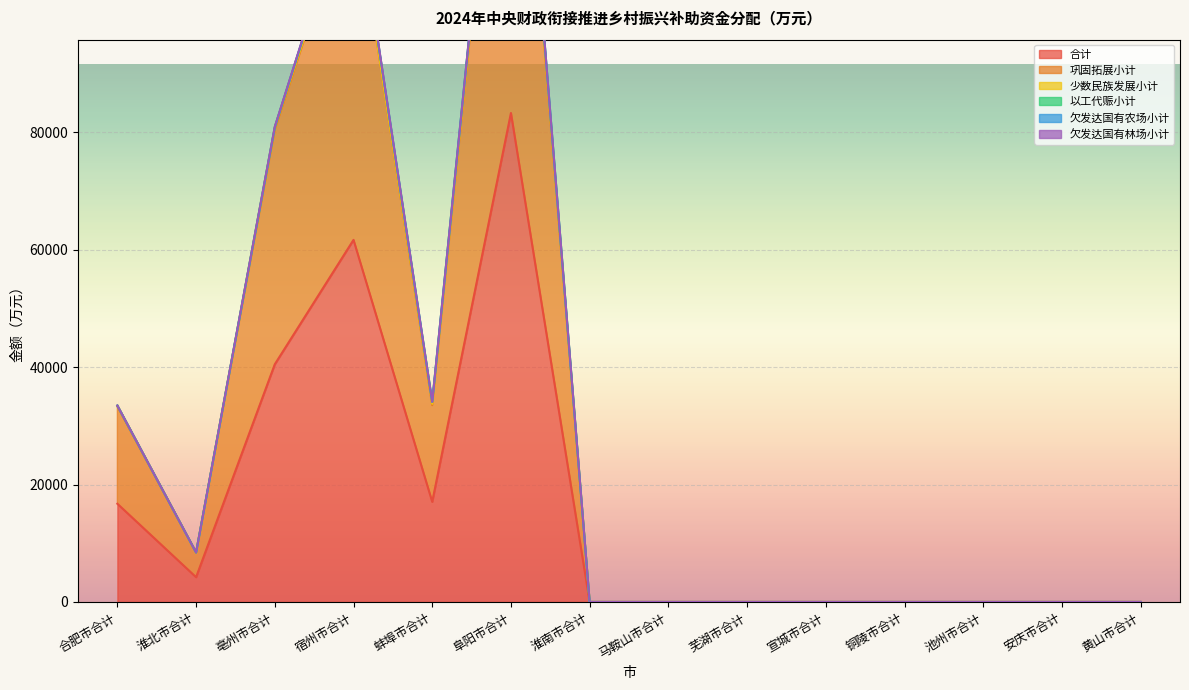

Reading left to right, transcribe all the data shown in this chart.

合计: 合肥市合计=16725	淮北市合计=4217	亳州市合计=40480	宿州市合计=61667	蚌埠市合计=17049	阜阳市合计=83276	淮南市合计=0	马鞍山市合计=0	芜湖市合计=0	宣城市合计=0	铜陵市合计=0	池州市合计=0	安庆市合计=0	黄山市合计=0
巩固拓展小计: 合肥市合计=16587	淮北市合计=4217	亳州市合计=39979	宿州市合计=59850	蚌埠市合计=16463	阜阳市合计=81370	淮南市合计=0	马鞍山市合计=0	芜湖市合计=0	宣城市合计=0	铜陵市合计=0	池州市合计=0	安庆市合计=0	黄山市合计=0
少数民族发展小计: 合肥市合计=138	淮北市合计=0	亳州市合计=402	宿州市合计=118	蚌埠市合计=240	阜阳市合计=633	淮南市合计=0	马鞍山市合计=0	芜湖市合计=0	宣城市合计=0	铜陵市合计=0	池州市合计=0	安庆市合计=0	黄山市合计=0
以工代赈小计: 合肥市合计=0	淮北市合计=0	亳州市合计=0	宿州市合计=1512	蚌埠市合计=346	阜阳市合计=1273	淮南市合计=0	马鞍山市合计=0	芜湖市合计=0	宣城市合计=0	铜陵市合计=0	池州市合计=0	安庆市合计=0	黄山市合计=0
欠发达国有农场小计: 合肥市合计=0	淮北市合计=0	亳州市合计=0	宿州市合计=0	蚌埠市合计=0	阜阳市合计=0	淮南市合计=0	马鞍山市合计=0	芜湖市合计=0	宣城市合计=0	铜陵市合计=0	池州市合计=0	安庆市合计=0	黄山市合计=0
欠发达国有林场小计: 合肥市合计=0	淮北市合计=0	亳州市合计=99	宿州市合计=187	蚌埠市合计=0	阜阳市合计=0	淮南市合计=0	马鞍山市合计=0	芜湖市合计=0	宣城市合计=0	铜陵市合计=0	池州市合计=0	安庆市合计=0	黄山市合计=0